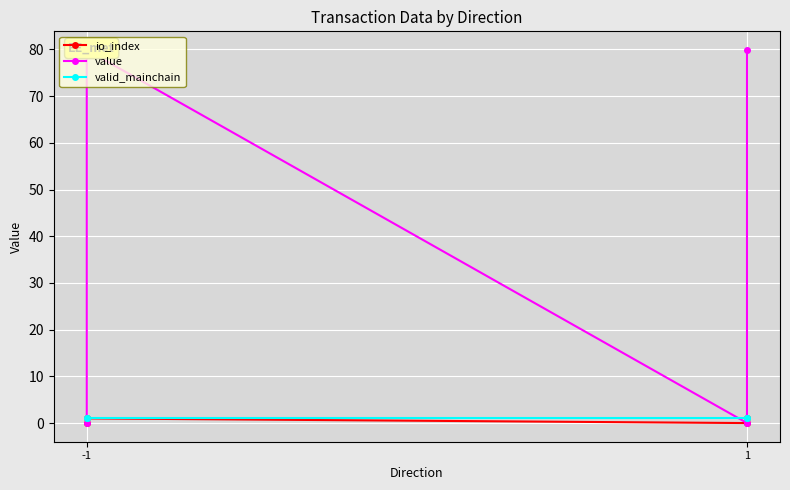

What is the sum of all valid_mainchain values?

4.0